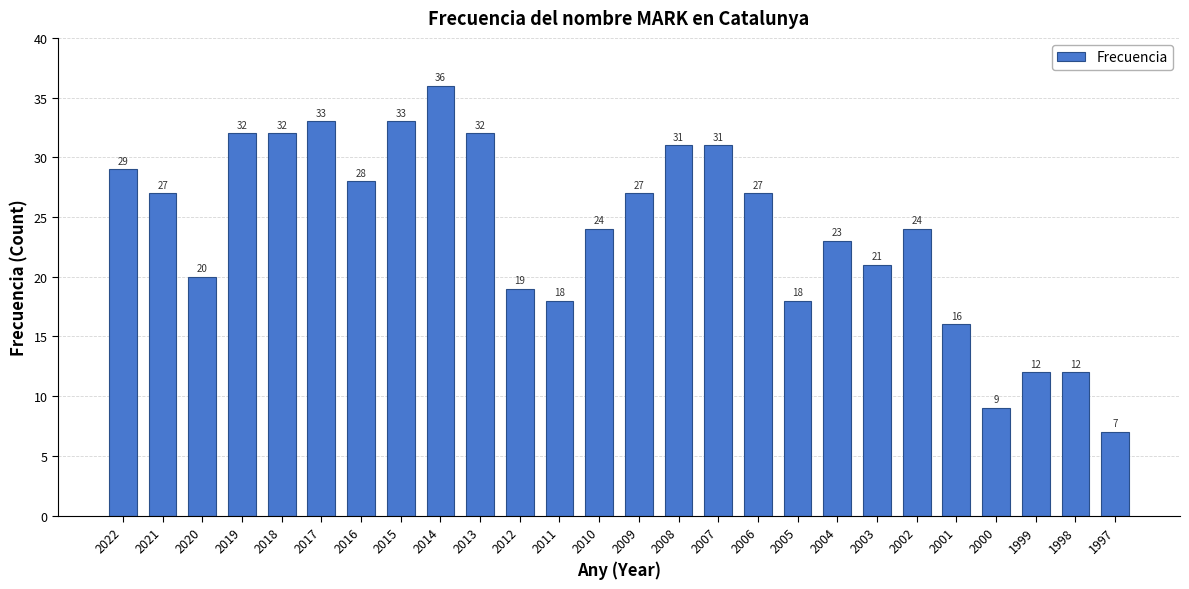

At which category does the chart reach its peak across all series?

2014